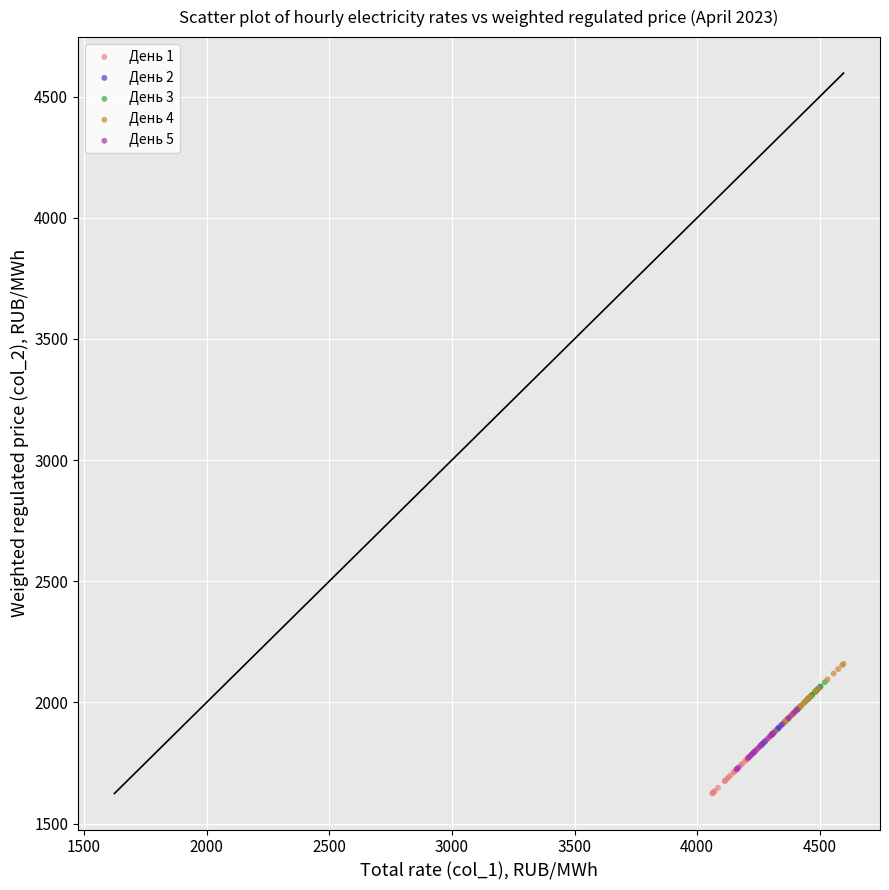

What are all the series names shown in the legend?

День 1, День 2, День 3, День 4, День 5